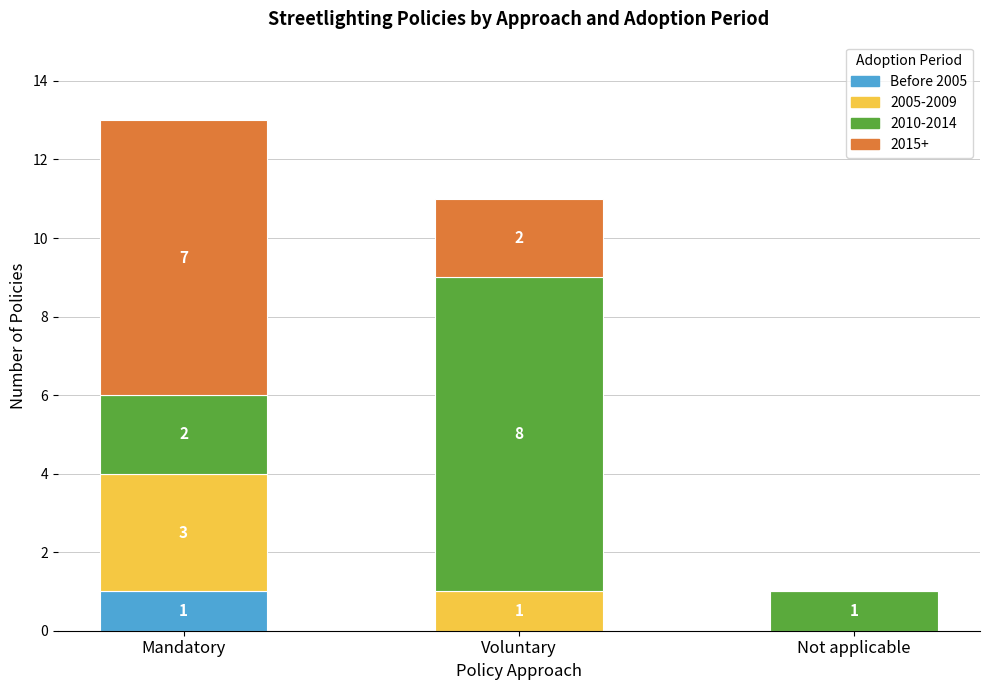

True or false: Before 2005 has a value of 0 at Mandatory.

False